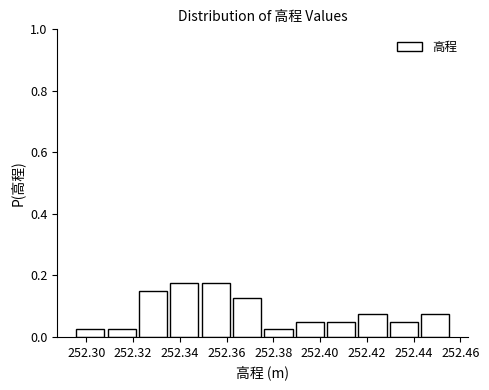

What is the height of the bar covering 252.416 to 252.430 on the x-axis? Neither the bar edges nor the heights are printed on the chart, so give them approximately, as read against the axes.

0.08